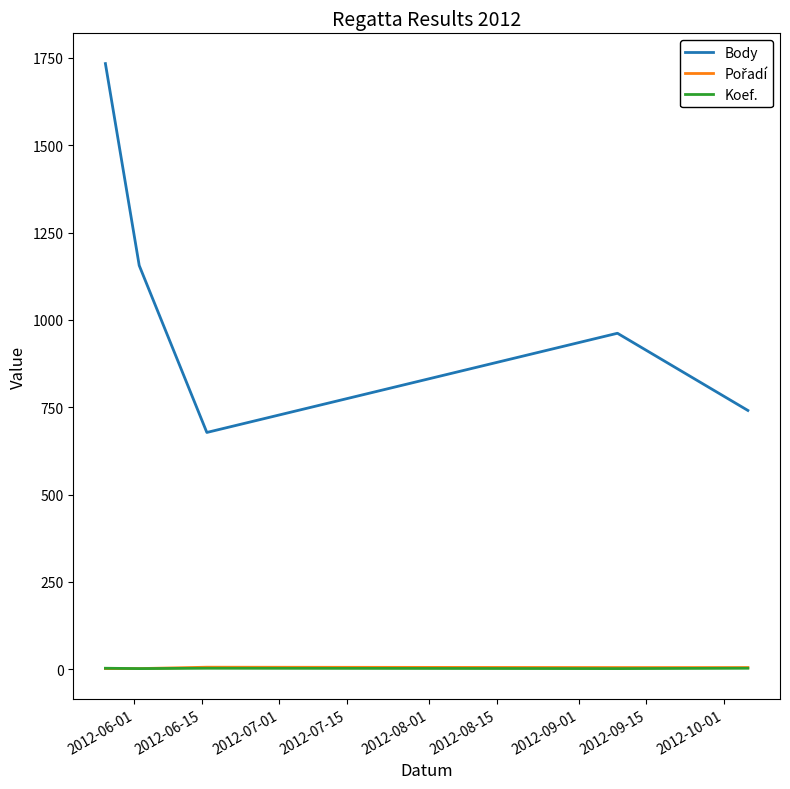

True or false: Body and Koef. cross at least once.

False